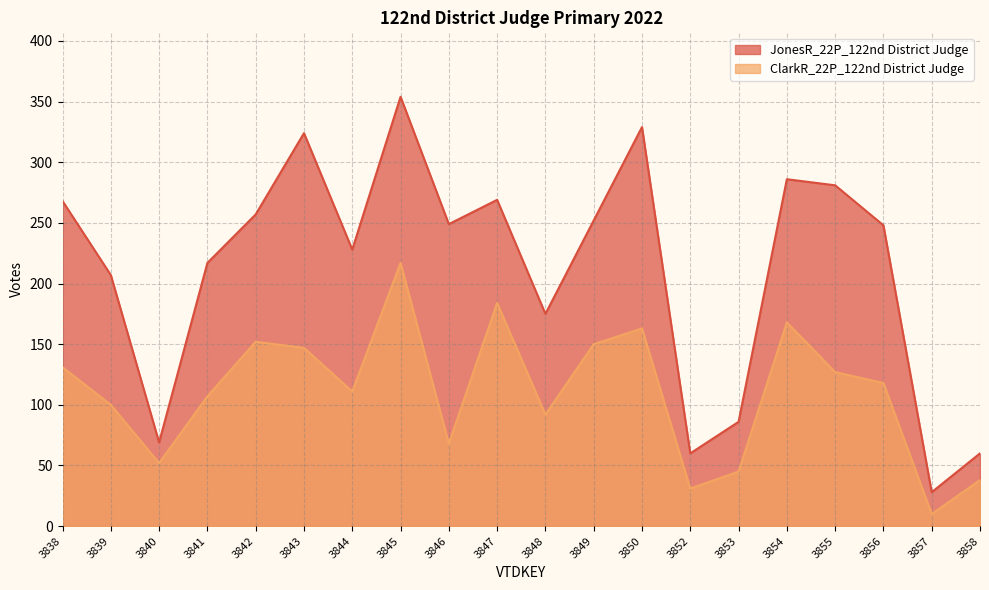

The value of ClarkR_22P_122nd District Judge at 3846 is 68. True or false?

True